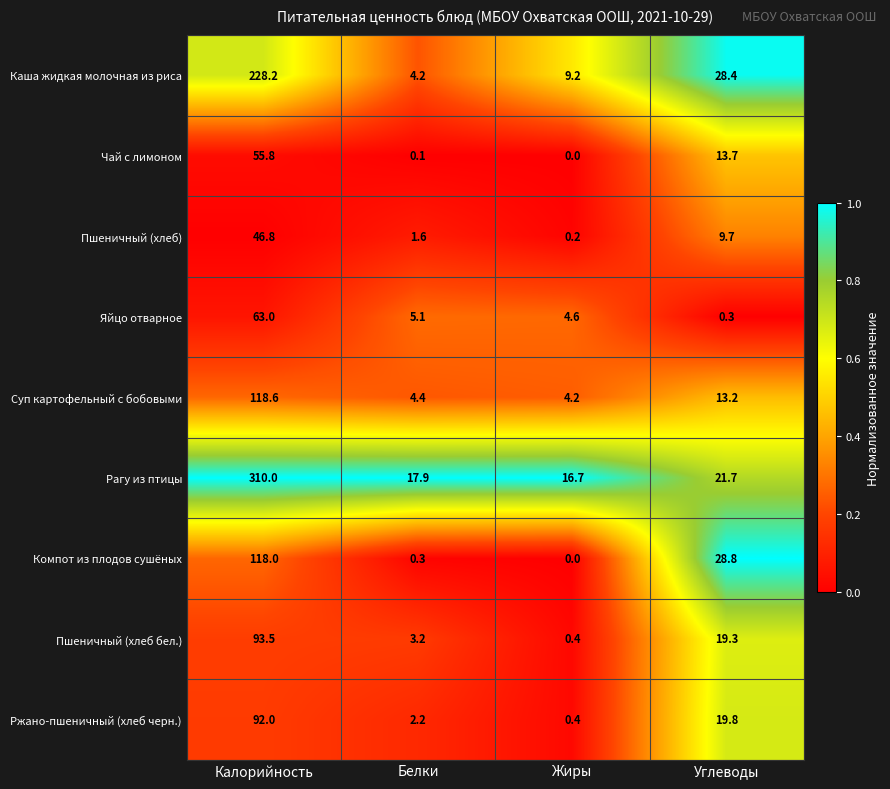

What is the difference between the Рагу из птицы values at Углеводы and Калорийность?

288.3